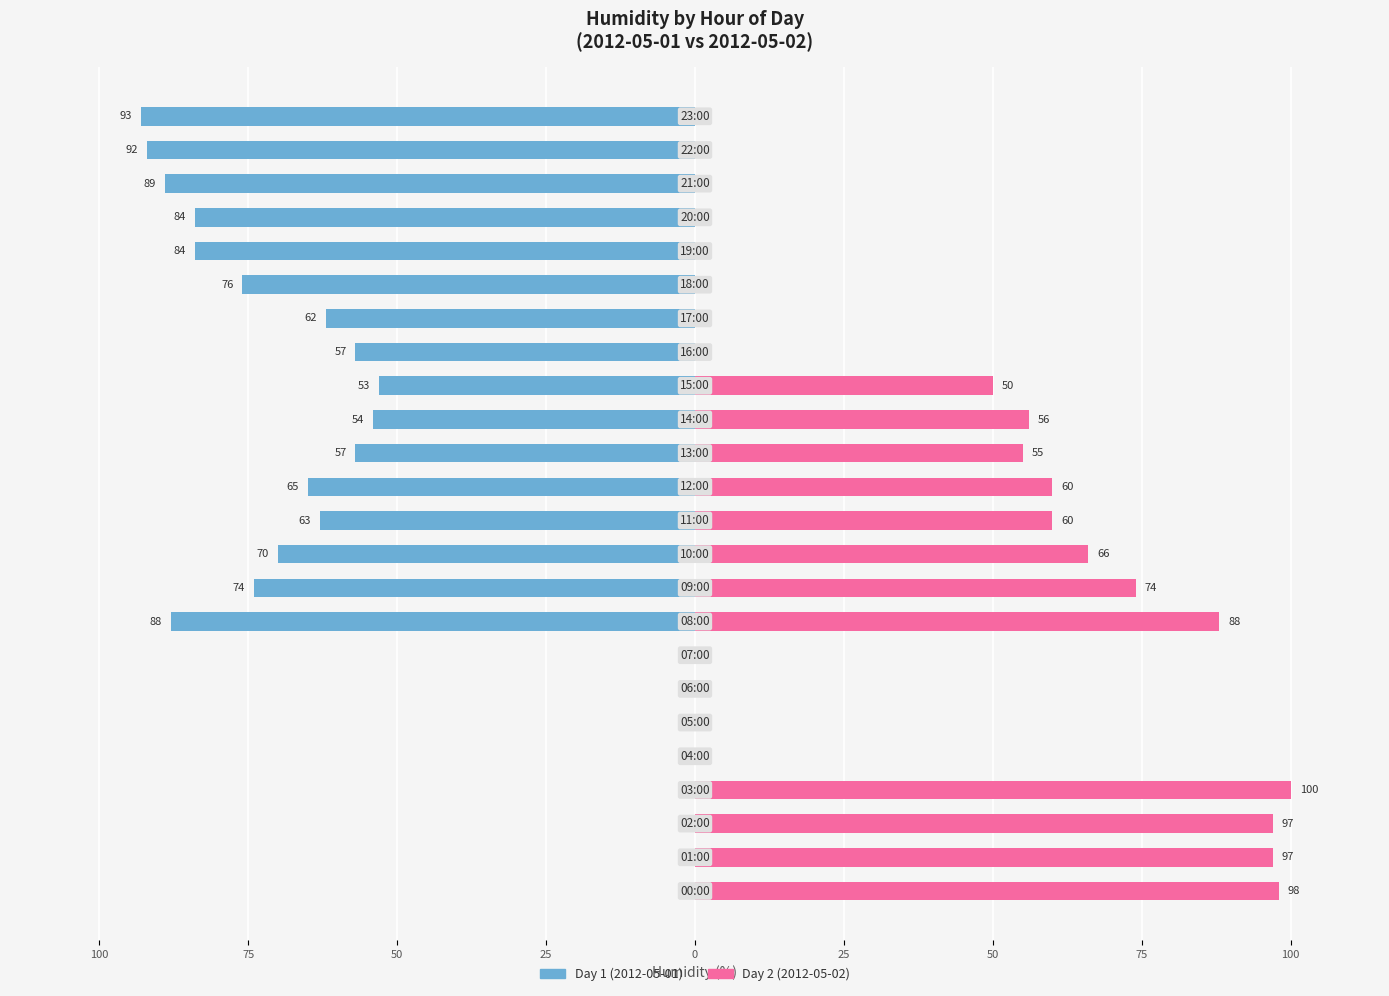

Rank the series by their average value, from highest to lowest.

Day 2 (2012-05-02), Day 1 (2012-05-01)